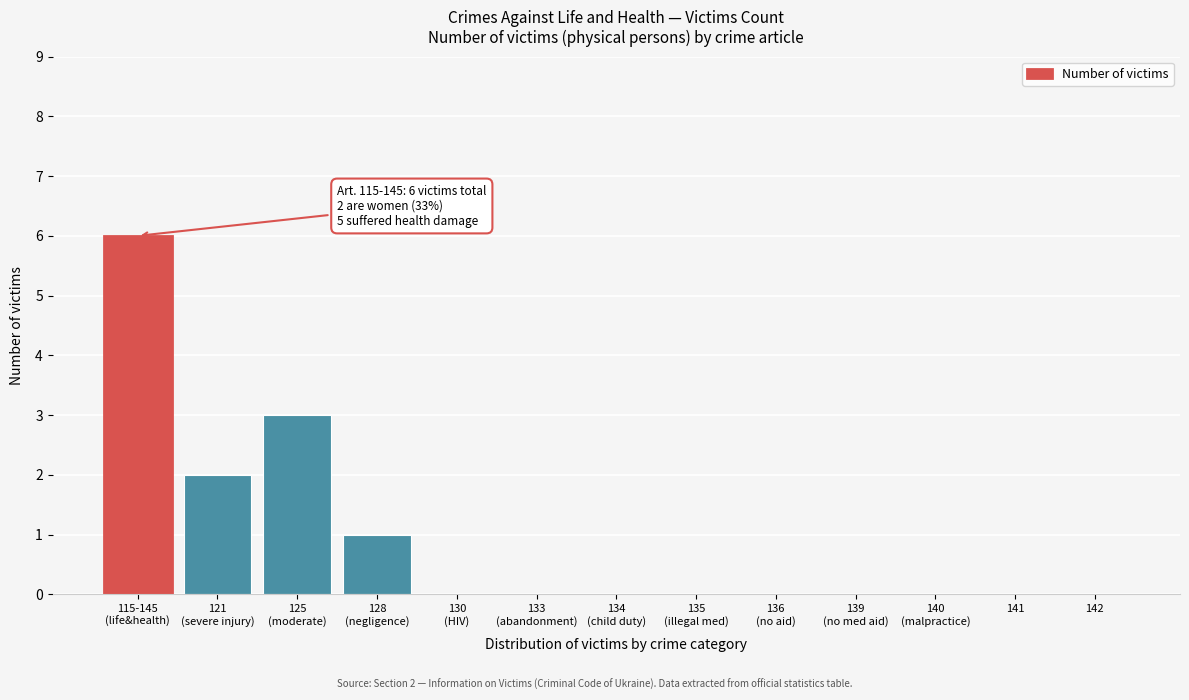

What is the sum of all values?

12